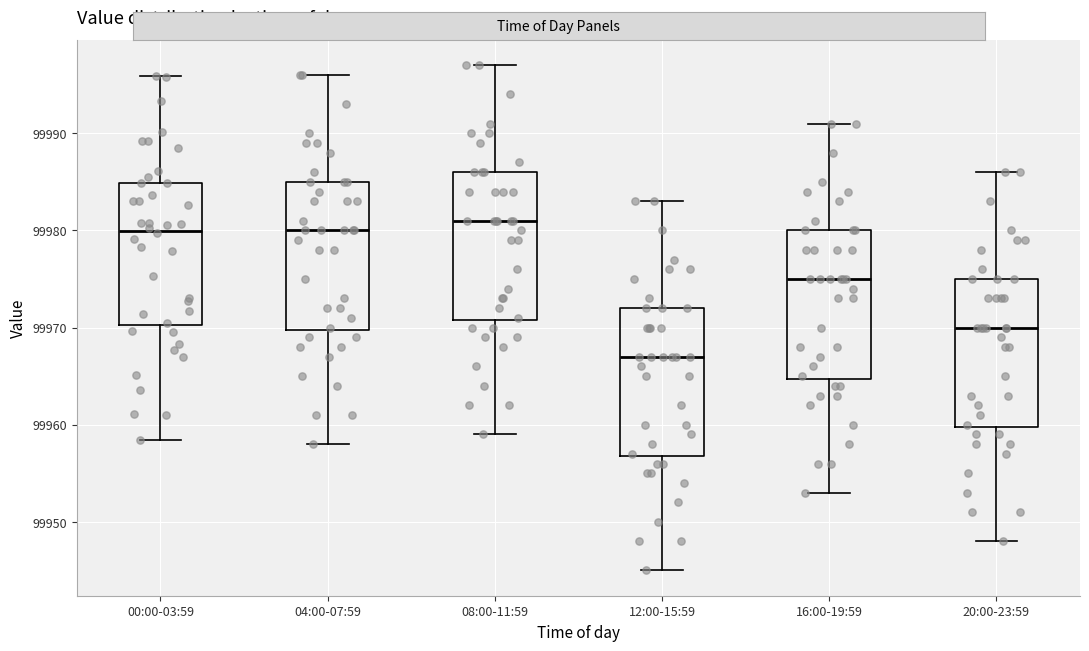

Which box's median line is the lowest?

12:00-15:59